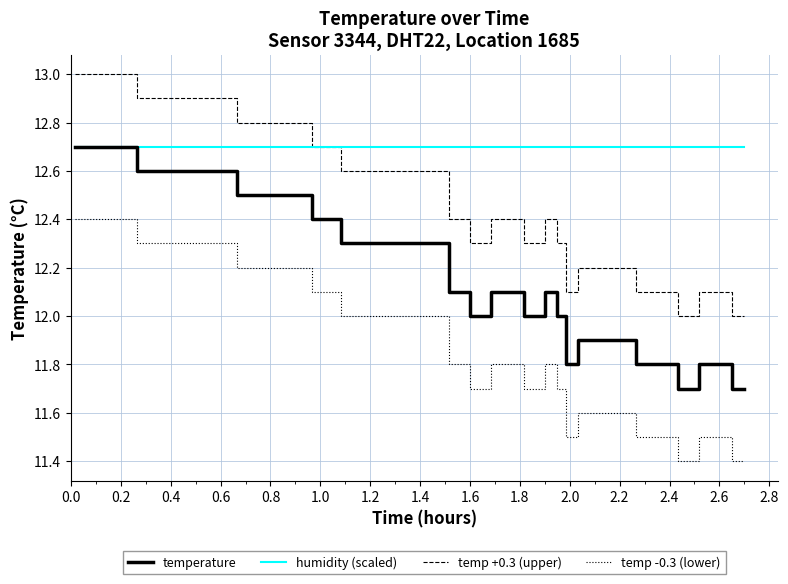

True or false: temperature and temp +0.3 (upper) intersect in this chart.

False